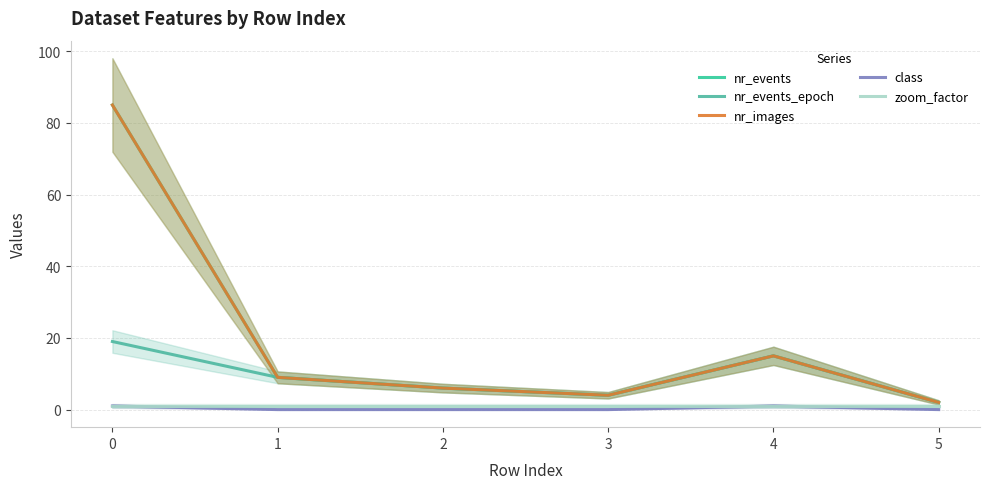

What is the greatest value displayed?

85